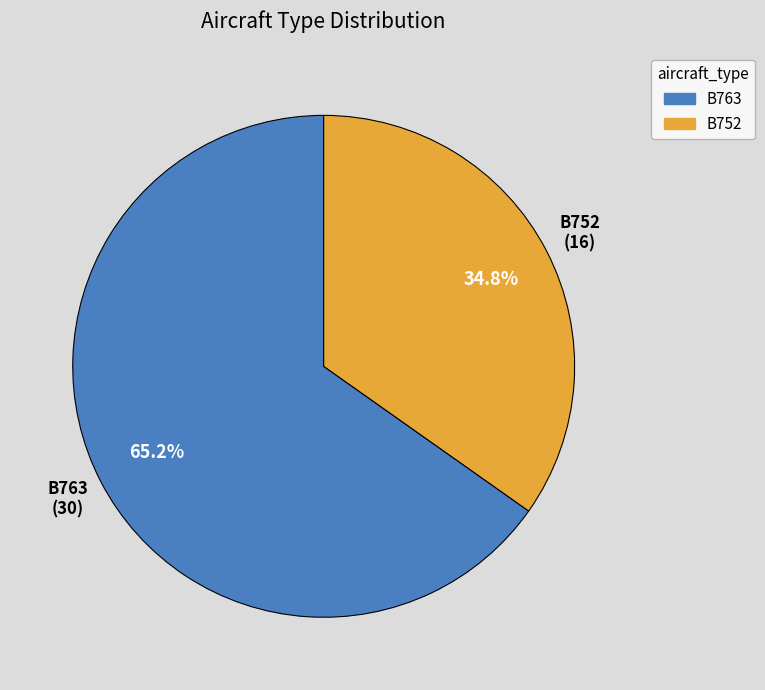

To the nearest percent, what is the average slice percentage?

50%